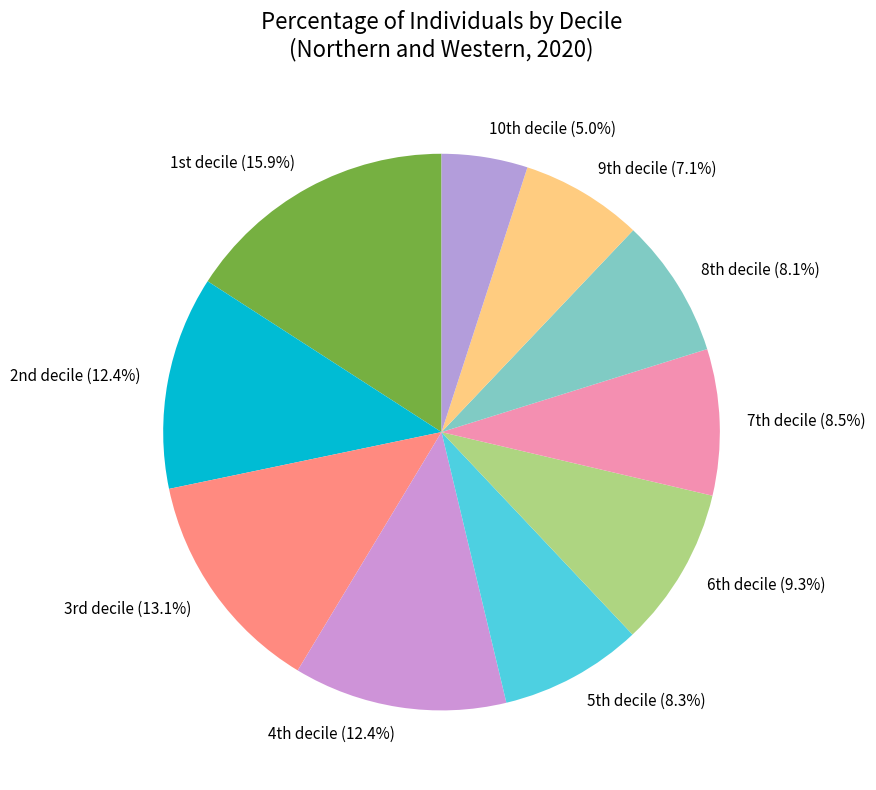

Which category has the biggest portion of the pie?

1st decile